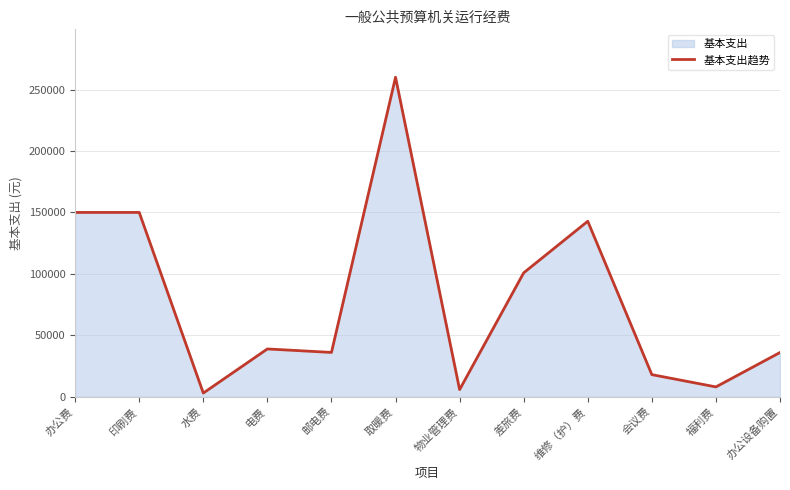

Where does the data first go above 38900?

办公费